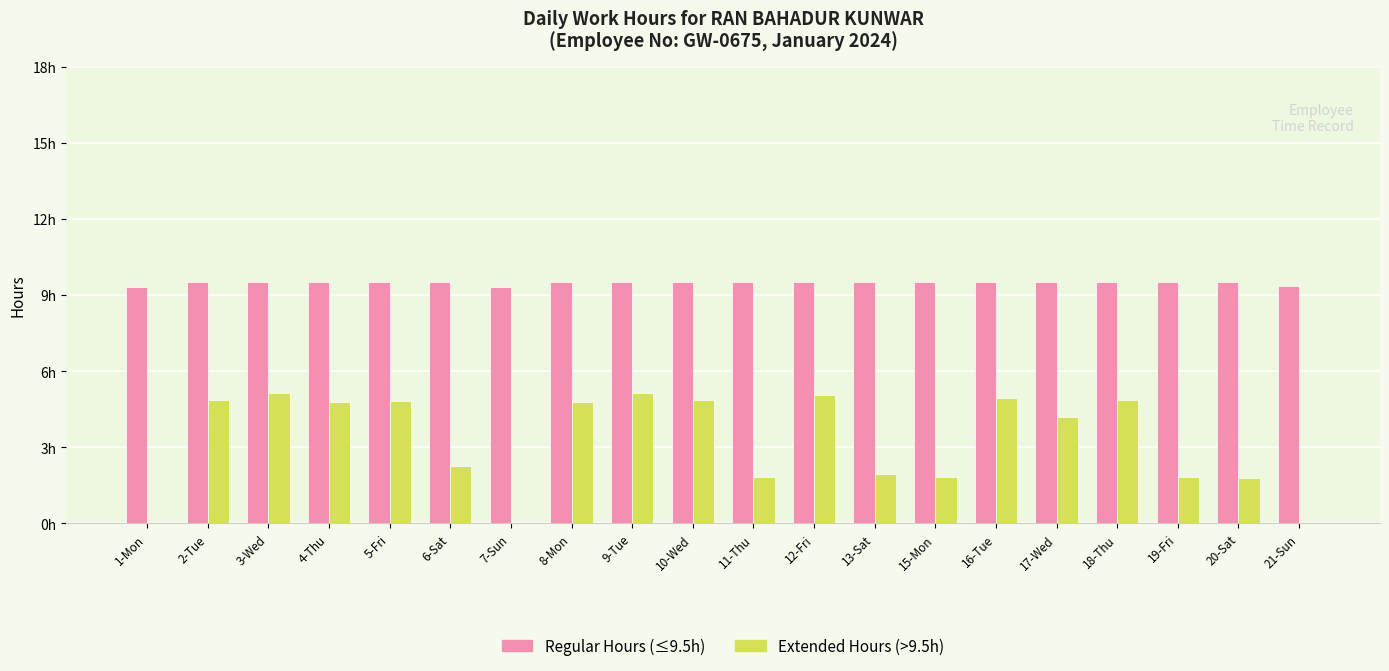

Are the bars grouped side by side (vs. stacked)?

Yes